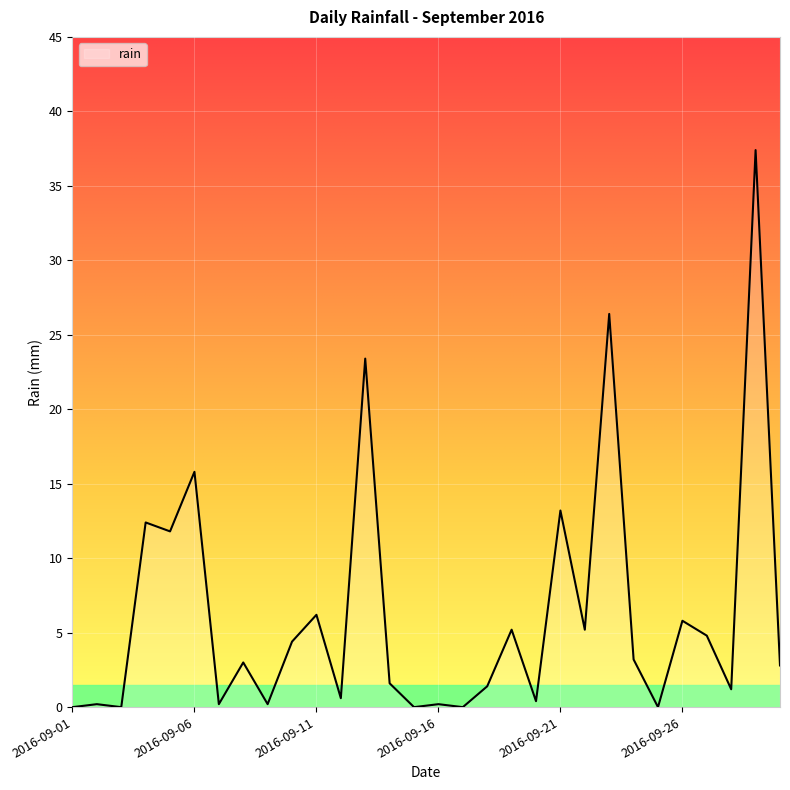

What is the greatest value displayed?

37.4